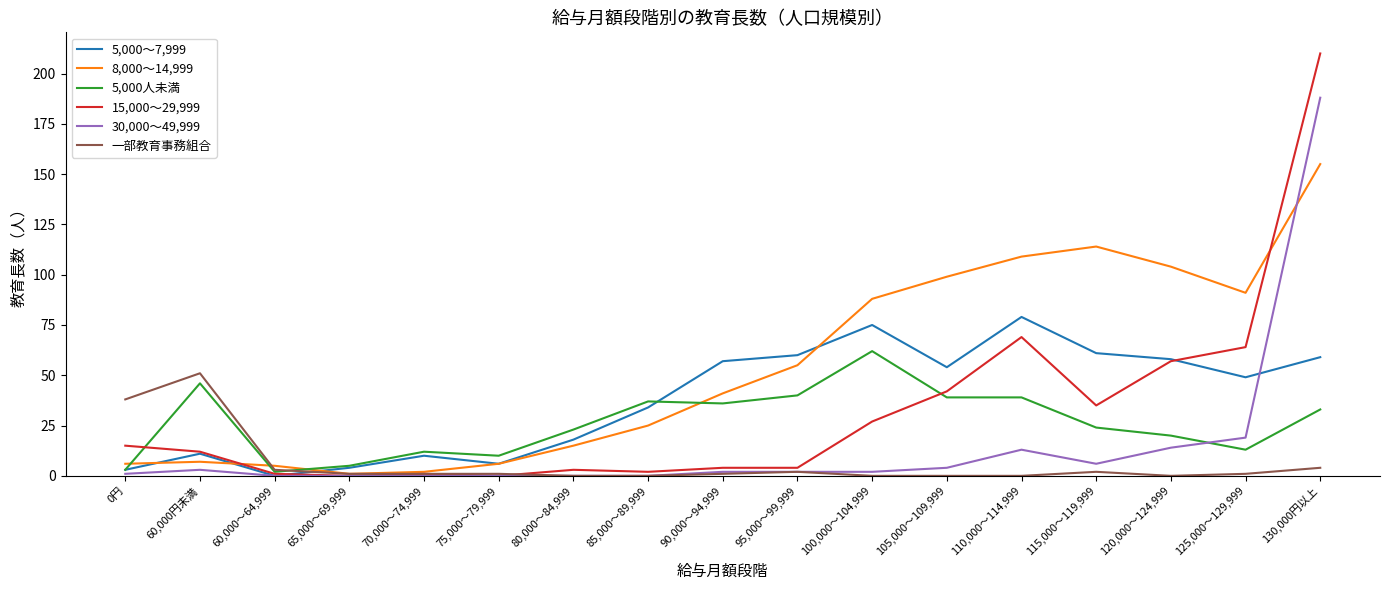

What is the difference between the maximum and minimum values in the 30,000～49,999 series?

188